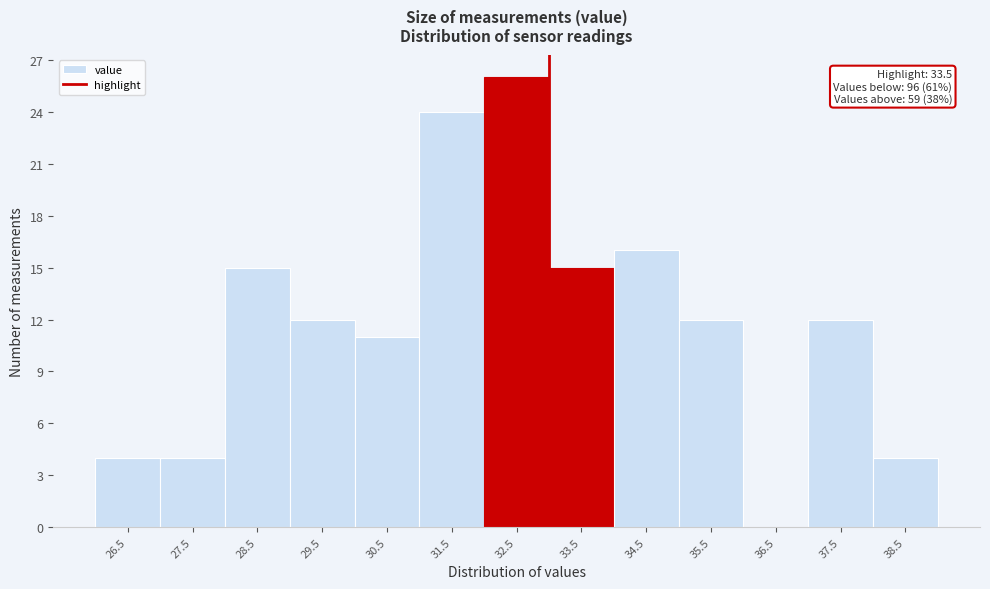

Reading left to right, list all the values displayed in this chart.

26.5=4	27.5=4	28.5=15	29.5=12	30.5=11	31.5=24	32.5=26	33.5=15	34.5=16	35.5=12	36.5=0	37.5=12	38.5=4